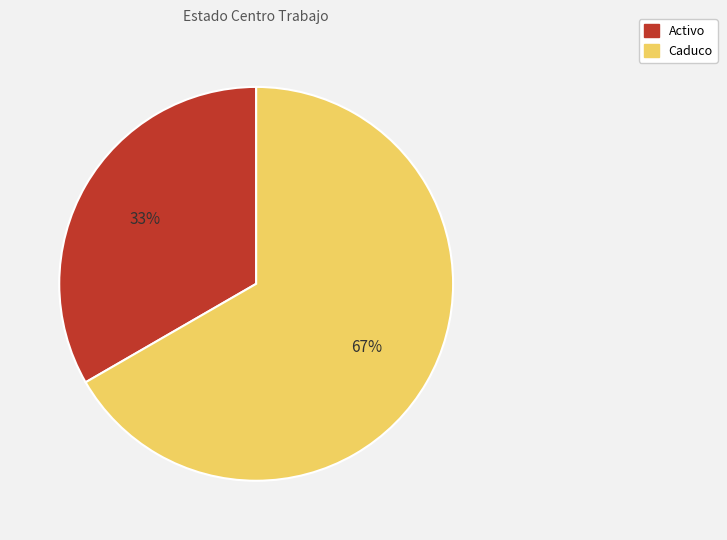

Rank the categories by value from highest to lowest.

Caduco, Activo